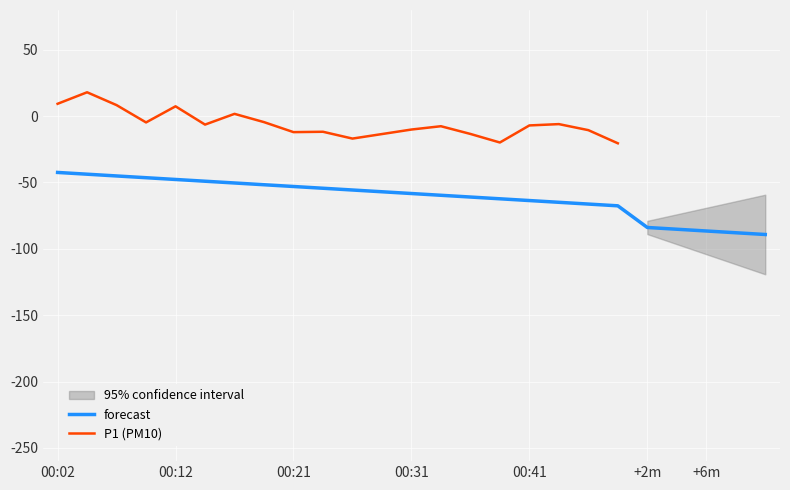

What is the average value?

-6.0